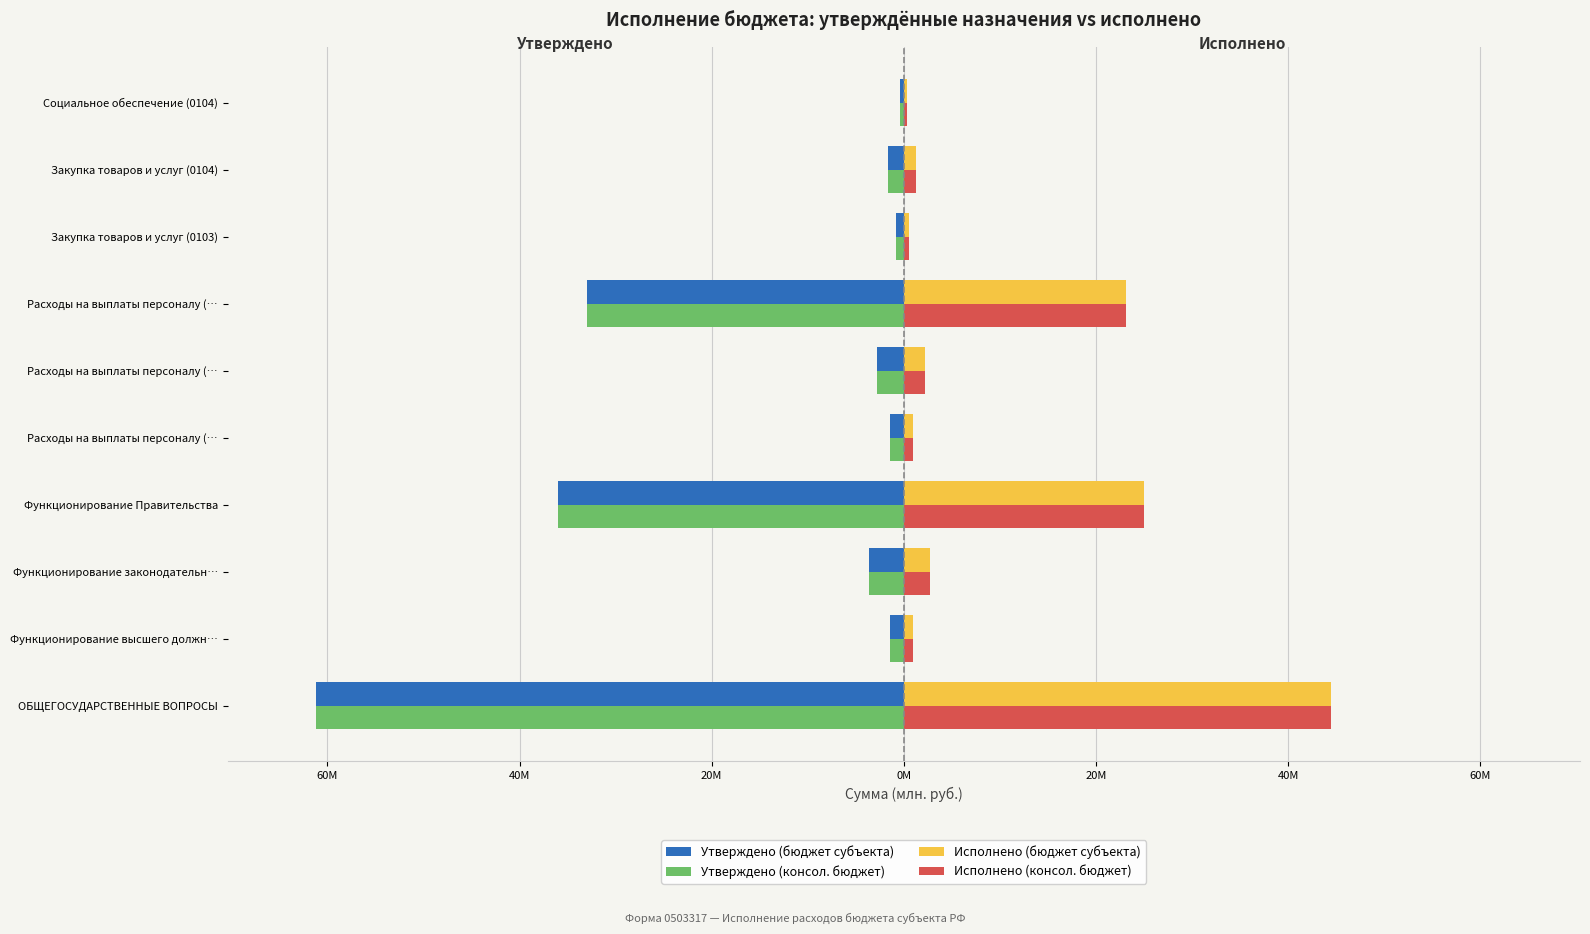

What are all the series names shown in the legend?

Утверждено (бюджет субъекта), Утверждено (консол. бюджет), Исполнено (бюджет субъекта), Исполнено (консол. бюджет)